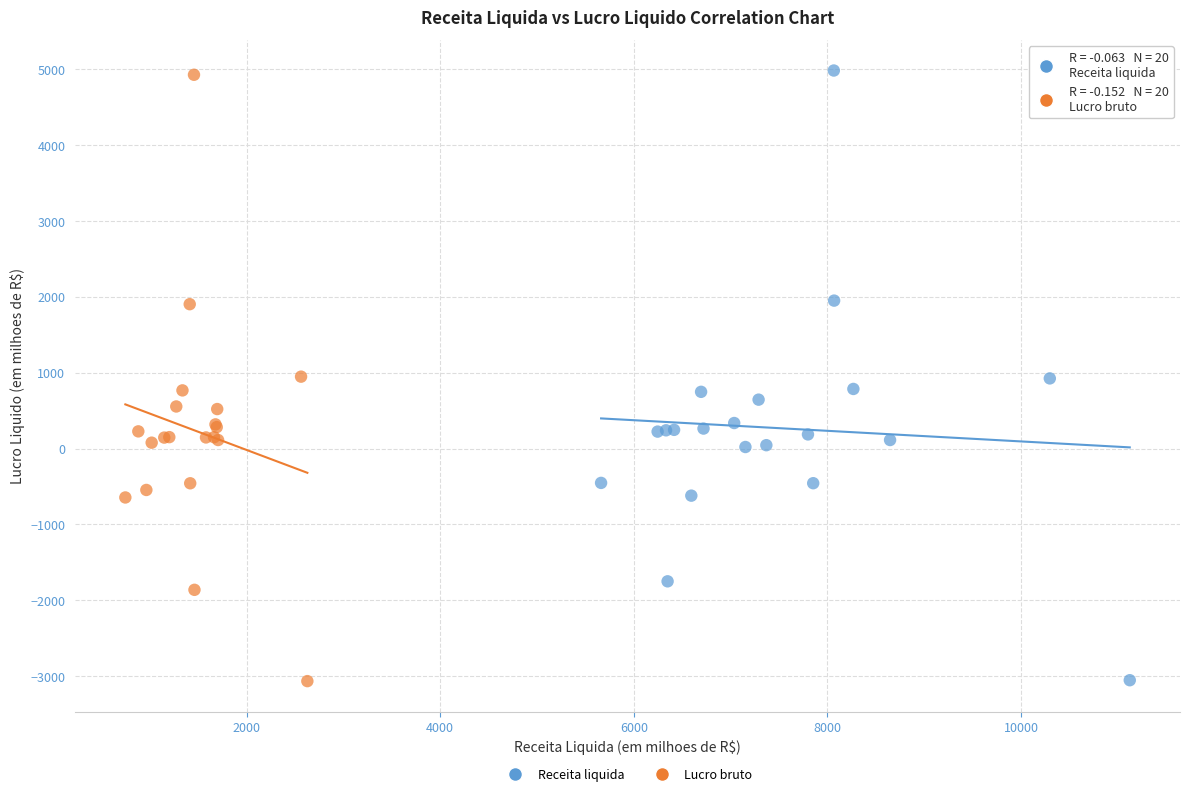

What are all the series names shown in the legend?

Receita liquida, Lucro bruto